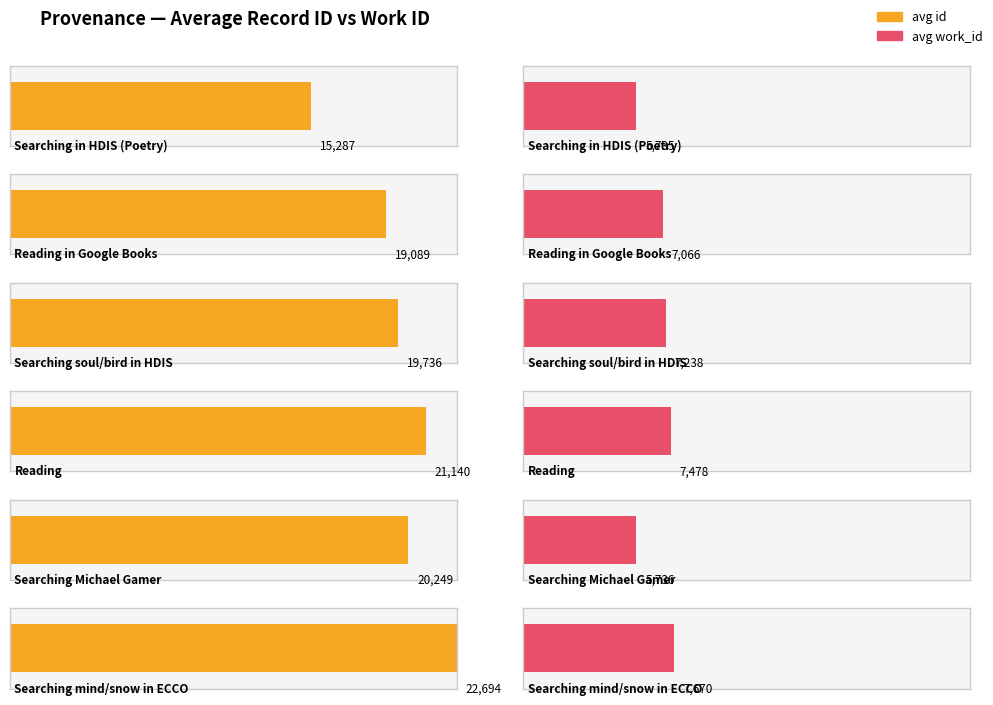

True or false: avg_id has a value of 19736 at Searching soul and bird in HDIS.

True